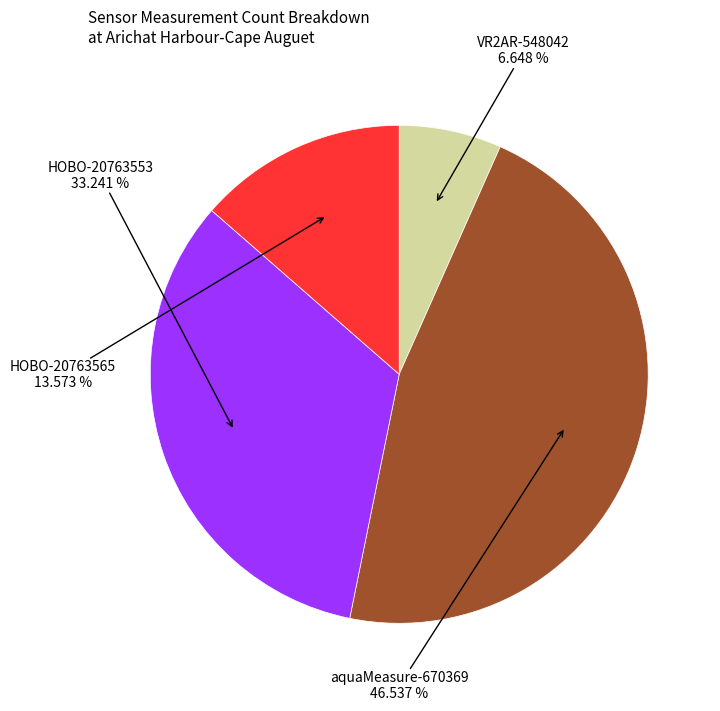

Approximately how many times larger is the value at aquaMeasure-670369 compared to HOBO-20763553?

1.4